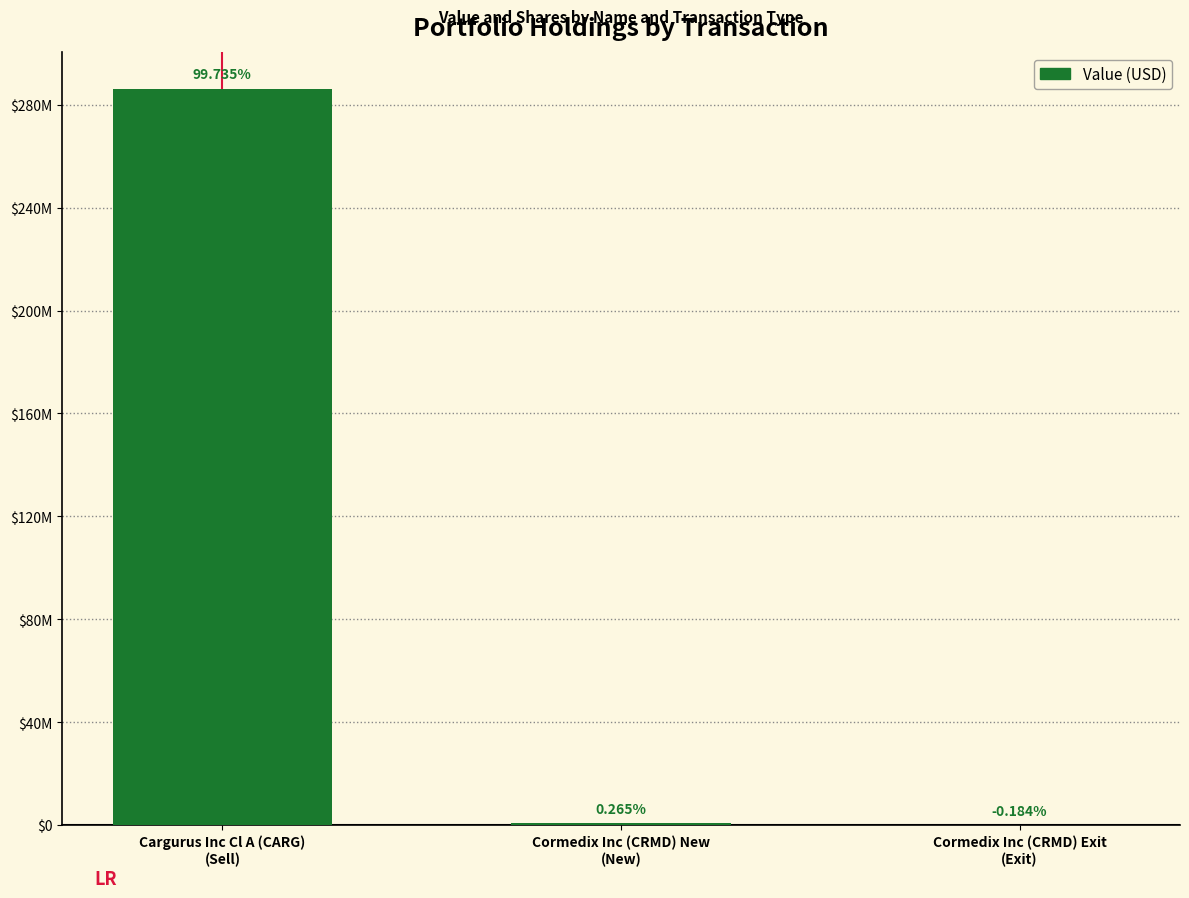

Which has a higher value, Cargurus Inc Cl A (CARG)
(Sell) or Cormedix Inc (CRMD) New
(New)?

Cargurus Inc Cl A (CARG)
(Sell)